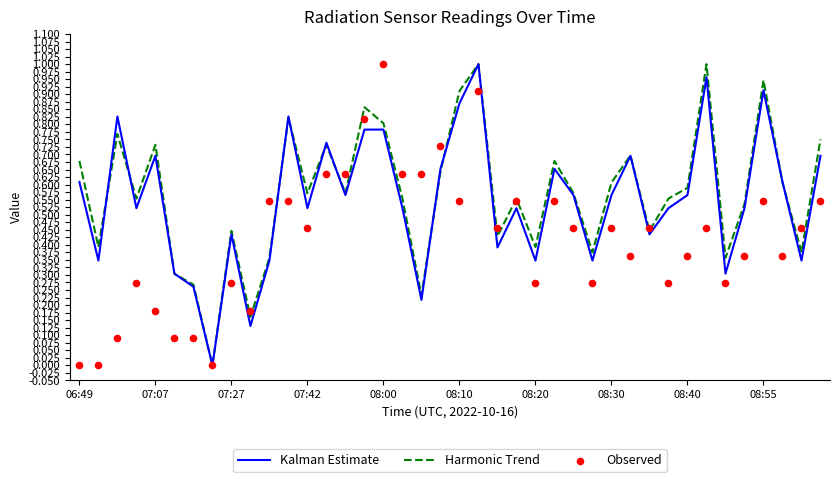

What are all the series names shown in the legend?

Kalman Estimate, Harmonic Trend, Observed